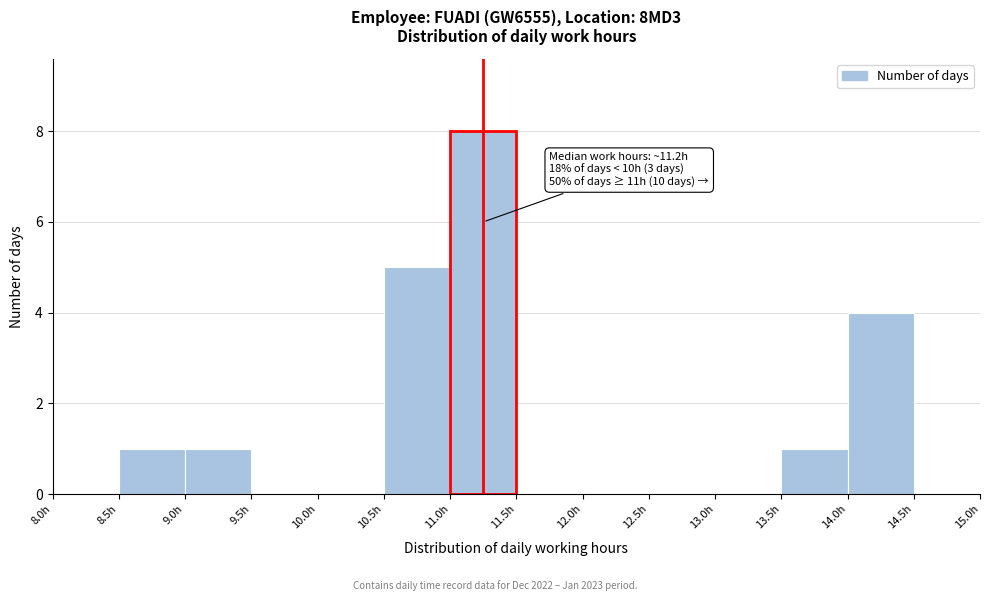

Which range on the x-axis has the tallest bar?

11.0 to 11.5